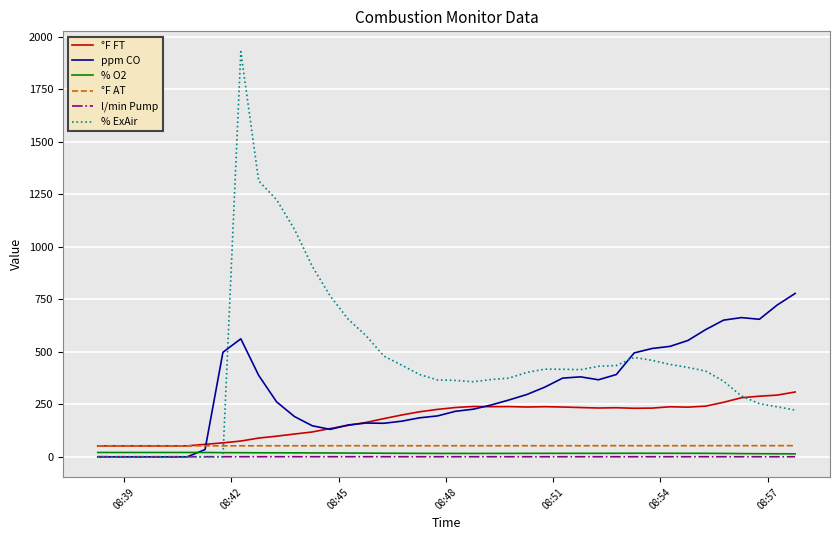

True or false: °F AT and l/min Pump cross at least once.

False